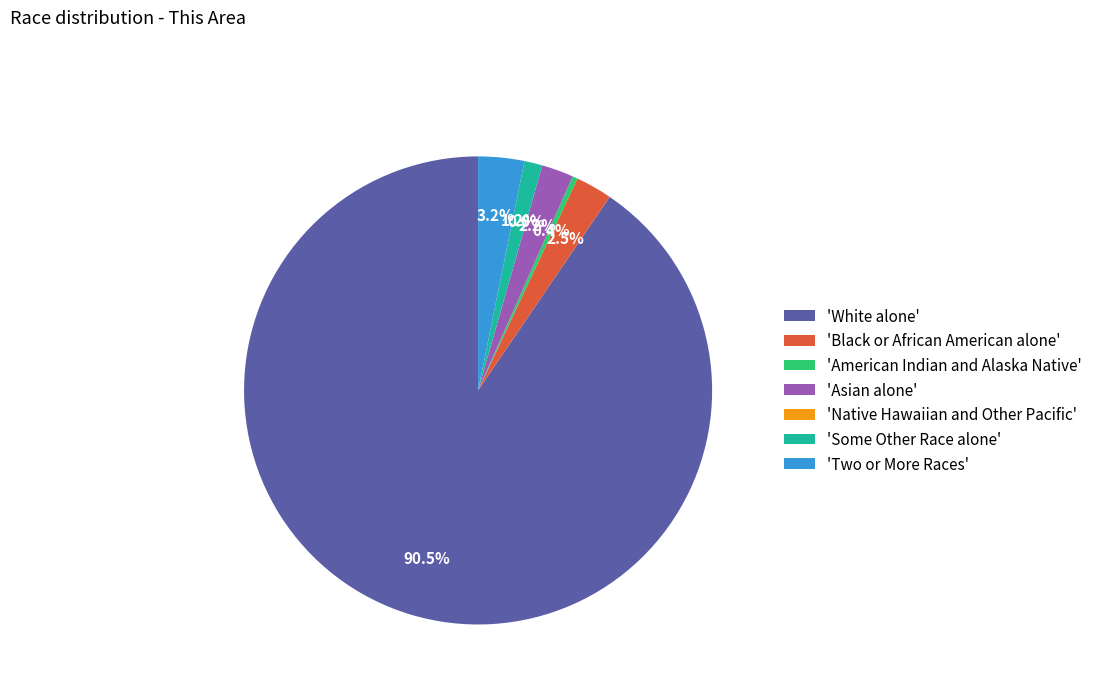

To the nearest percent, what is the difference between the largest and smallest slice percentages?

90%